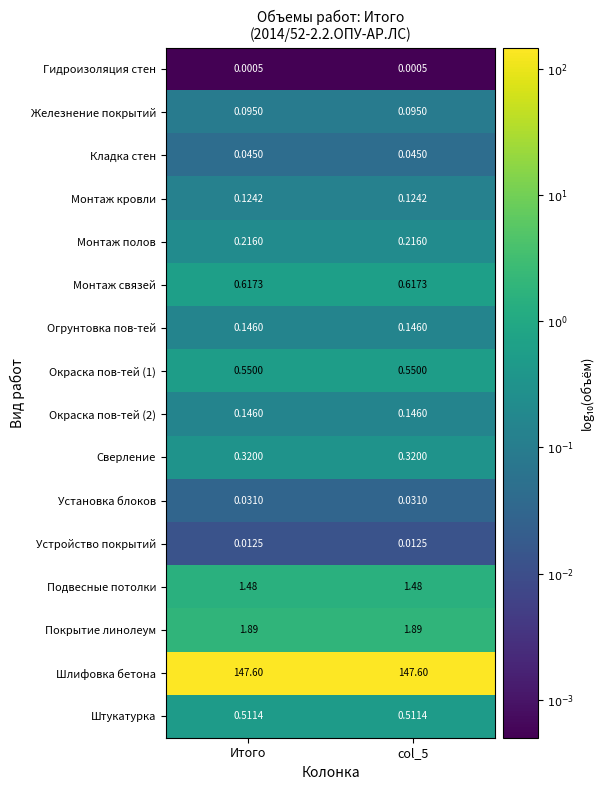

Which series has the largest total across all categories?

Шлифовка бетона